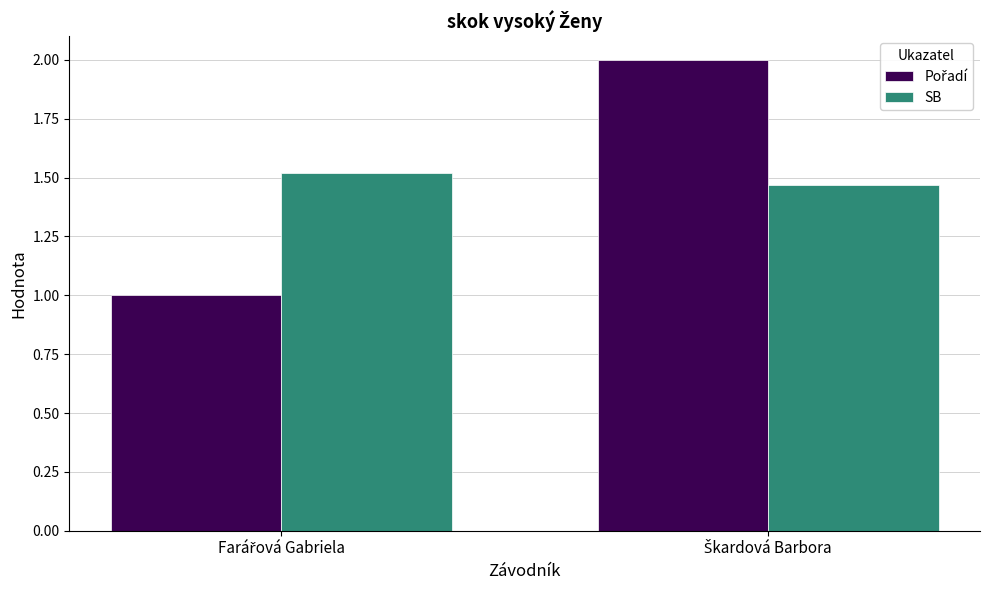

What is the sum of all SB values?

3.0